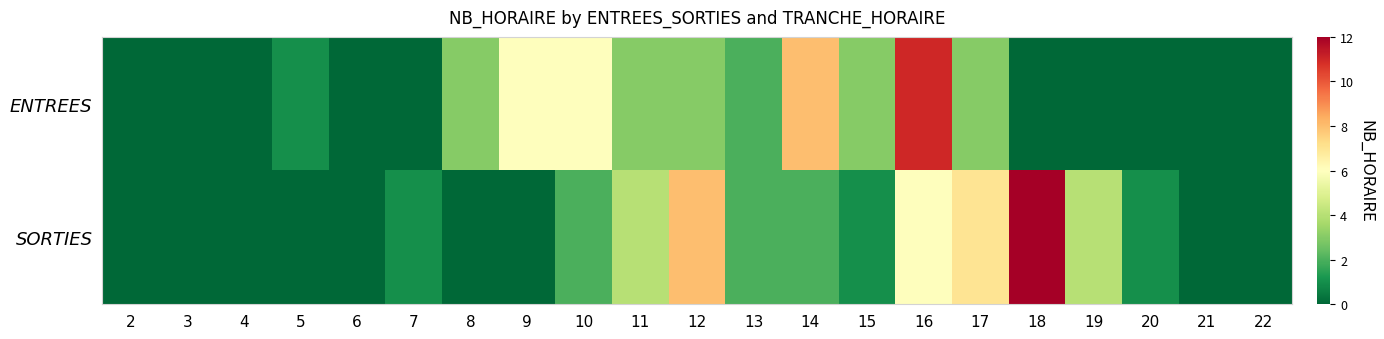

Which has a higher value, 18 or 19?

18